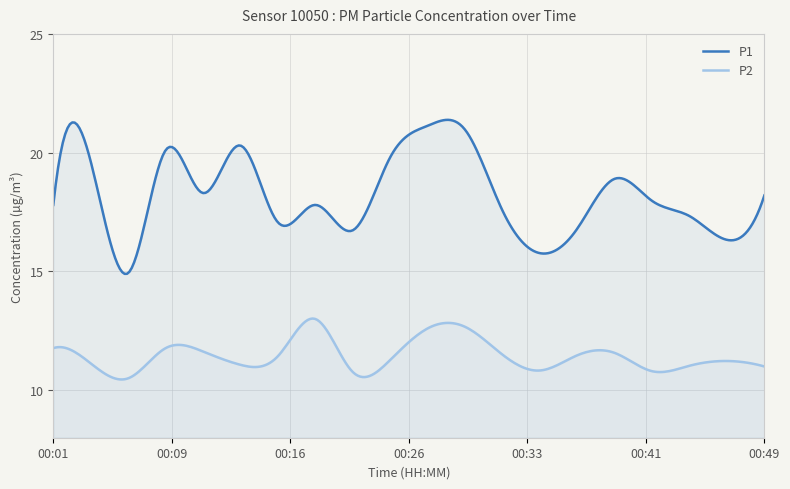

Reading left to right, what are all the values shown in this chart?

P1: 00:01=17.8	00:04=19.6	00:06=14.9	00:09=20.1	00:11=18.3	00:14=20.3	00:16=17.1	00:19=17.8	00:21=16.7	00:23=19.8	00:26=21.1	00:28=21.0	00:31=17.6	00:33=15.8	00:36=16.8	00:38=18.9	00:41=18.0	00:44=17.3	00:46=16.3	00:49=18.2
P2: 00:01=11.8	00:04=11.1	00:06=10.5	00:09=11.8	00:11=11.6	00:14=11.1	00:16=11.4	00:19=13.0	00:21=10.8	00:23=11.3	00:26=12.6	00:28=12.7	00:31=11.5	00:33=10.8	00:36=11.5	00:38=11.6	00:41=10.8	00:44=11.0	00:46=11.2	00:49=11.0